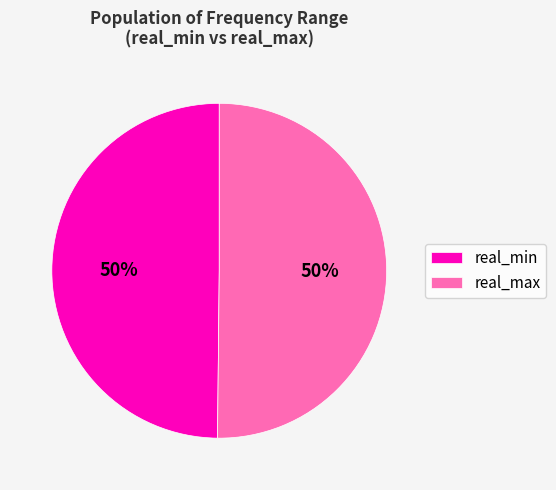

What is the ratio of the value at real_min to the value at real_max?

1.0